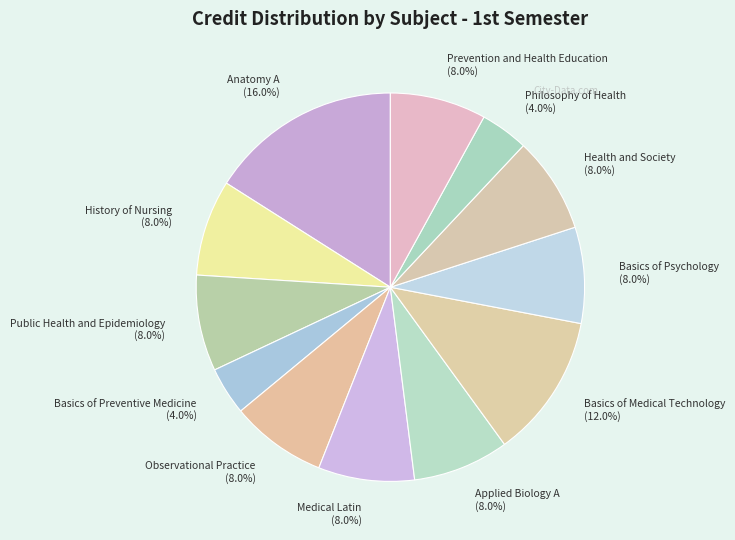

Count the number of slices in the pie.

12